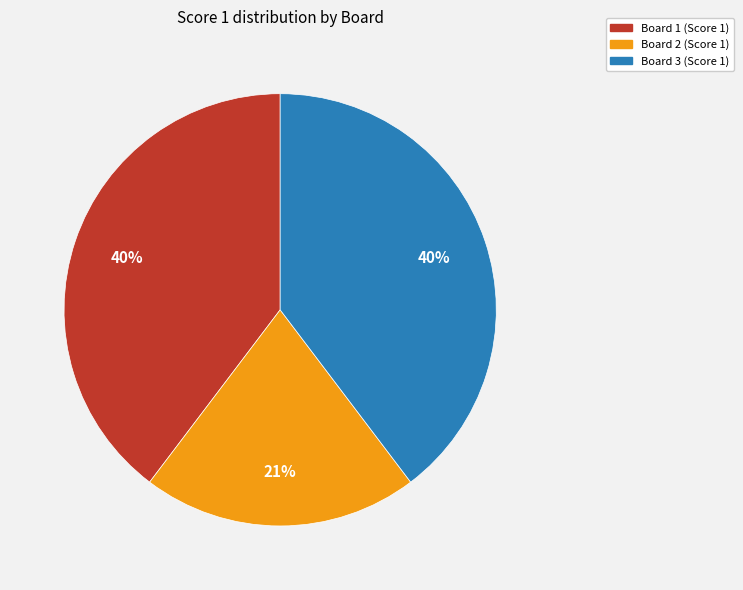

Which category has the smallest portion of the pie?

Board 2